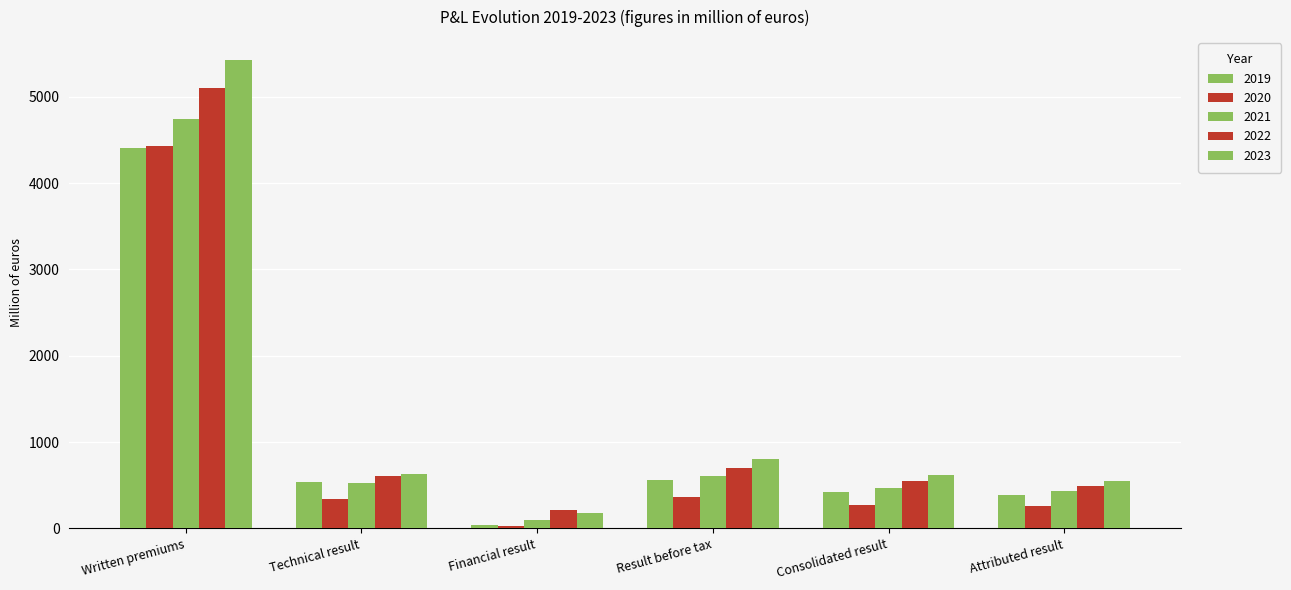

What is the label of the 1st bar from the right?

Attributed result